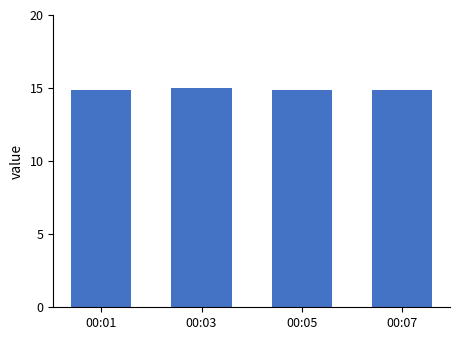

What is the value of the 3rd bar from the left?

14.9